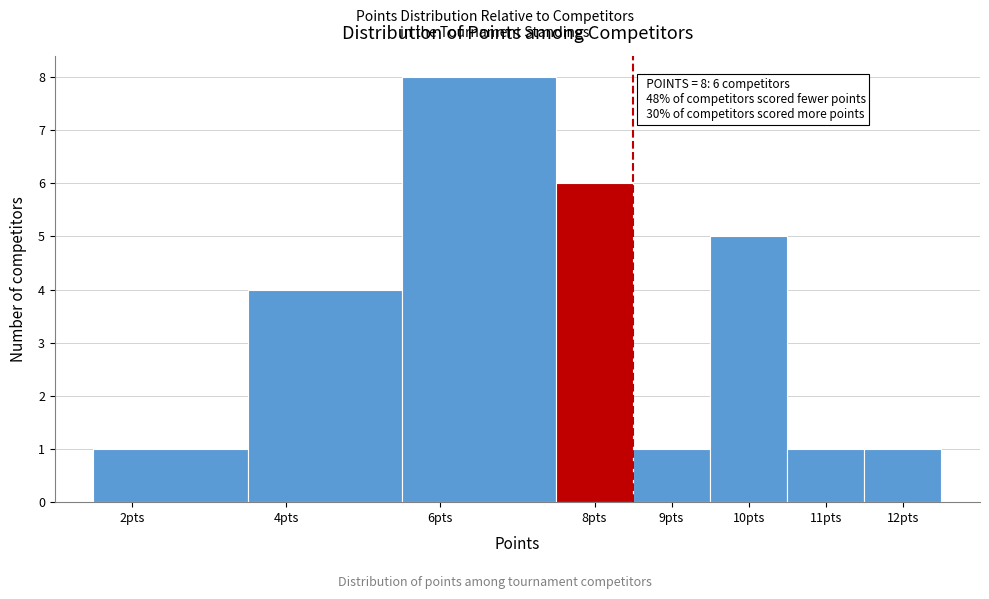

Which range on the x-axis has the tallest bar?

5.5 to 7.5